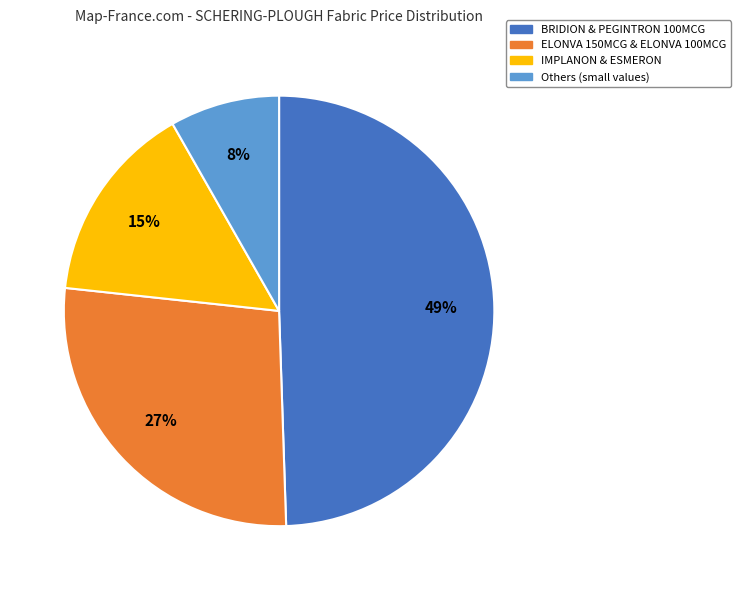

Approximately how many times larger is the value at Others (small values) compared to IMPLANON & ESMERON?

0.5